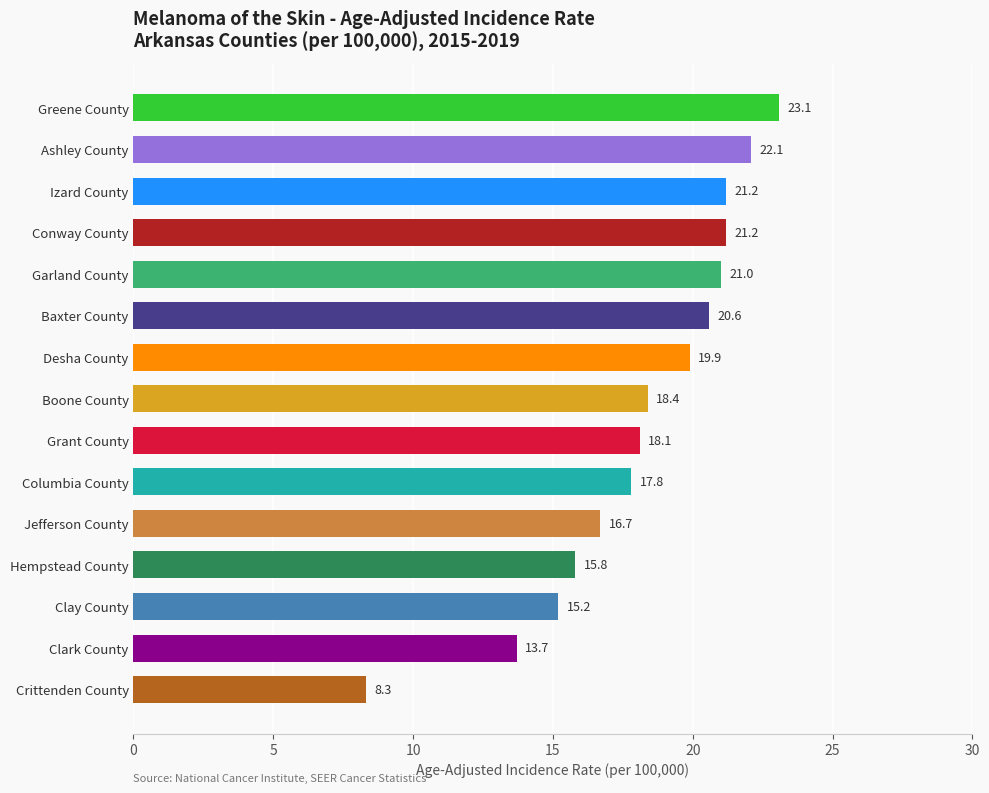

What is the average value?

18.2